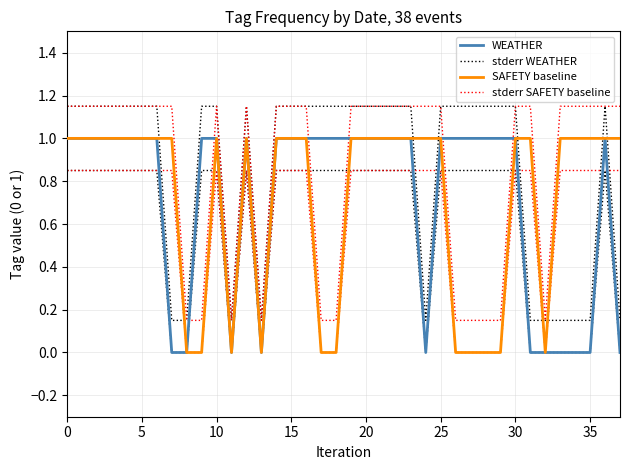

Is it true that SAFETY baseline equals 1.0 at 34?

True